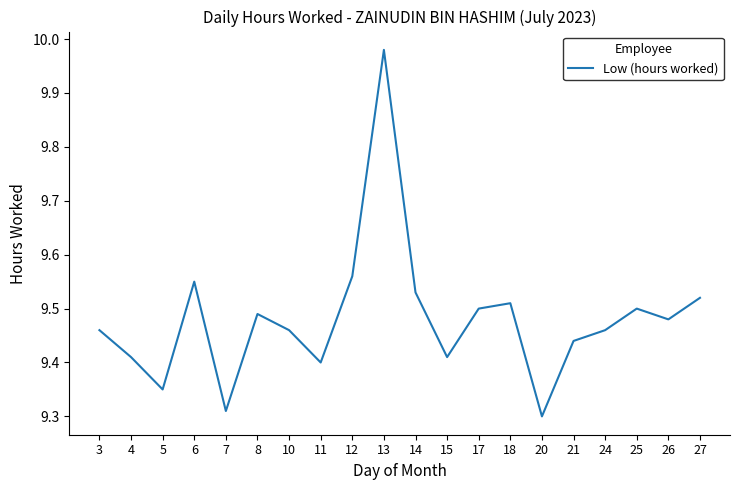

The value at 3 is 9.5. True or false?

True